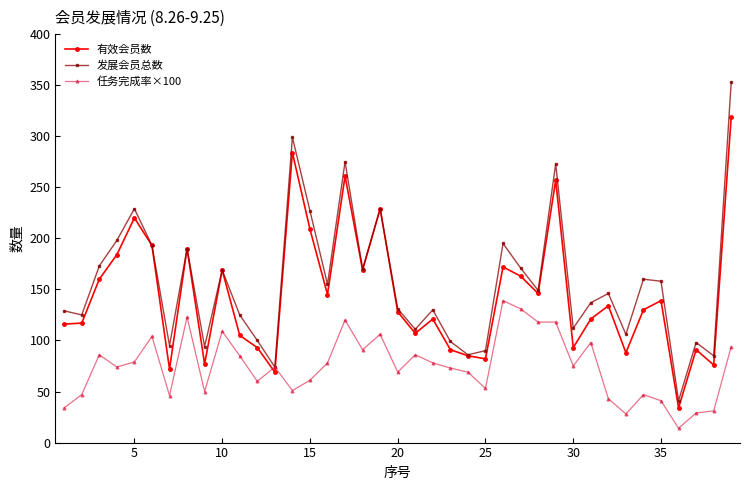

What is the maximum value shown in the chart?

353